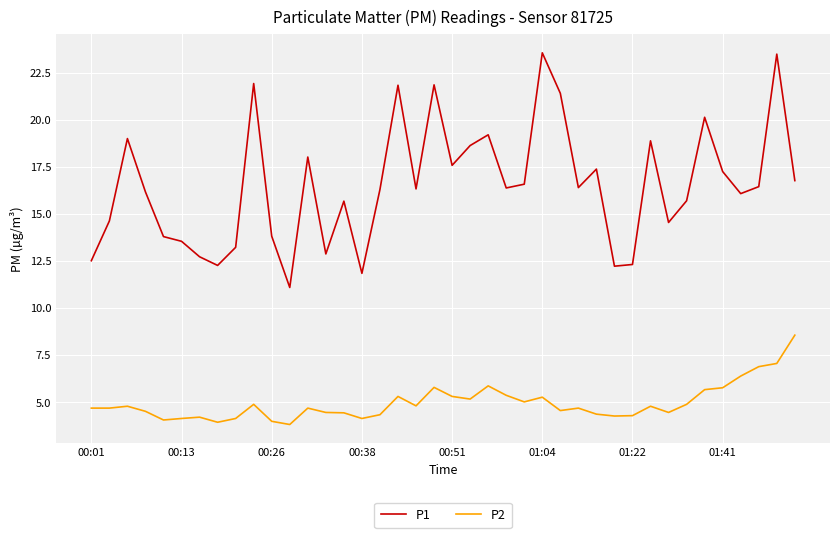

What is the average value of the P2 series?

5.0